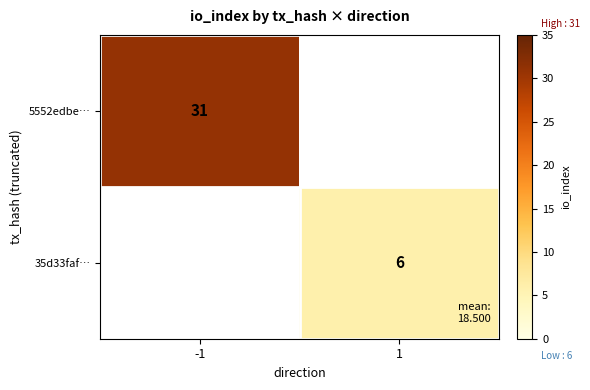

True or false: 35d33faf… has a value of 8.4 at 1.

False